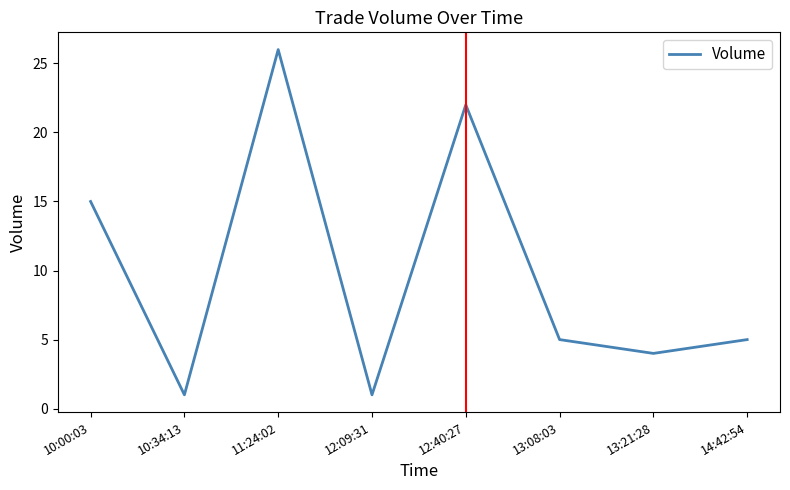

What is the average value?

10